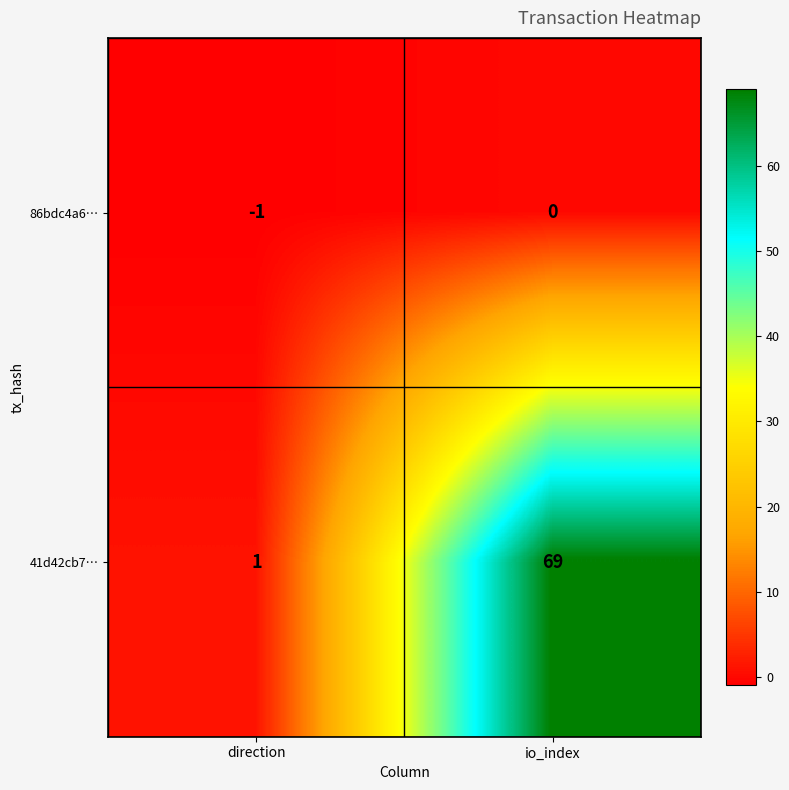

Reading left to right, extract all data points from this chart.

86bdc4a6…: -1	0
41d42cb7…: 1	69